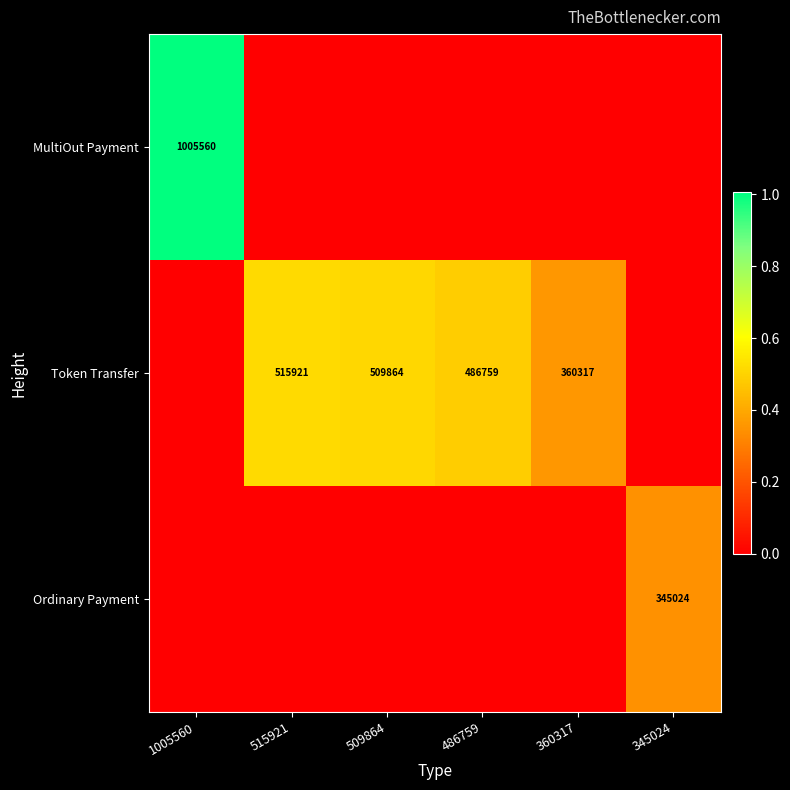

The value of Ordinary Payment at 345024 is 521319. True or false?

False